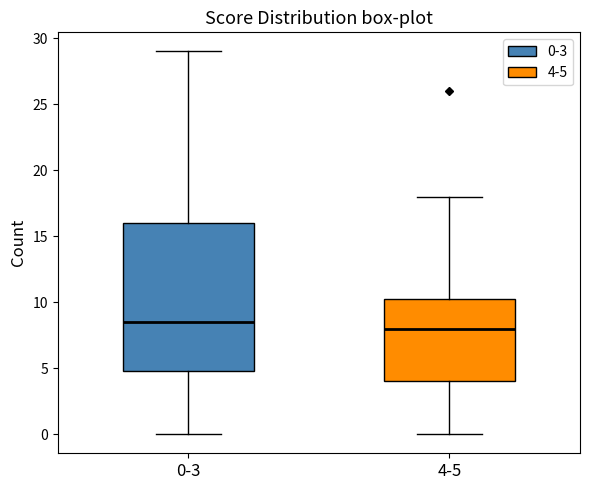

Reading left to right, read every box against the y-axis: the position of its median line, the range the box covers, and the ends of its whiskers. The values are not printed on the chart, so give them approximately, as read against the axis.

0-3: median 8.5, box 5.0 to 16.0, whiskers 0.0 to 29.0
4-5: median 8.0, box 4.0 to 10.5, whiskers 0.0 to 18.0